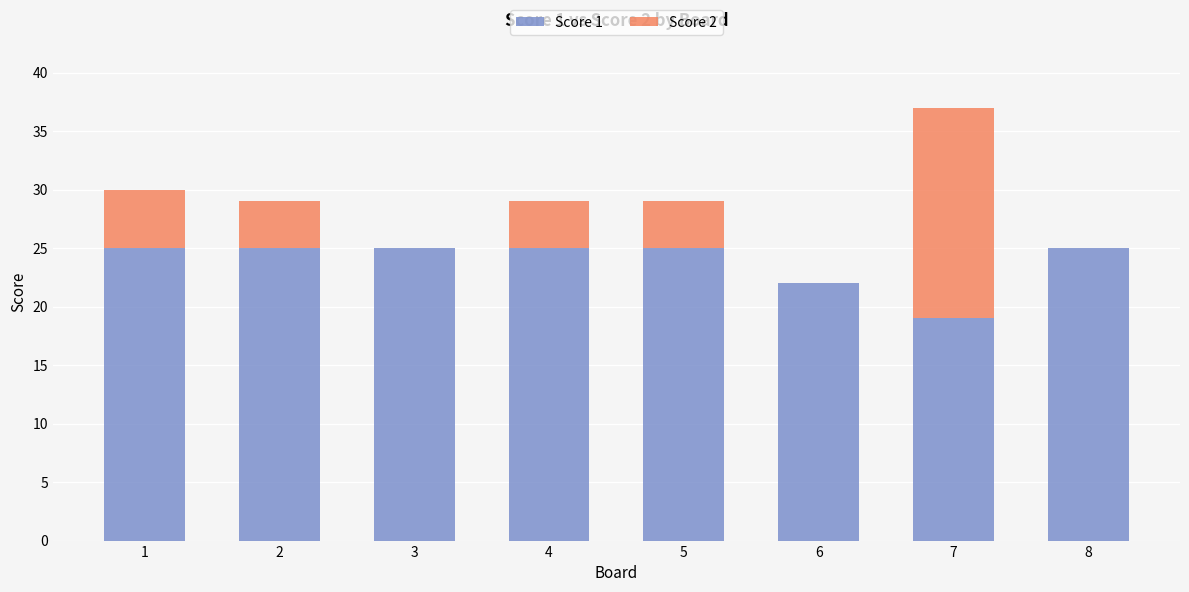

What is the sum of the Score 1 values at 6 and 2?

47